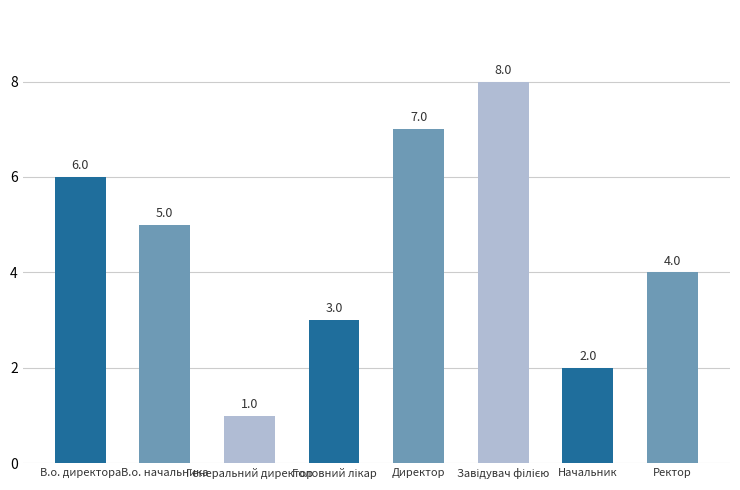

Reading right to left, list all the values displayed in this chart.

4	2	8	7	3	1	5	6